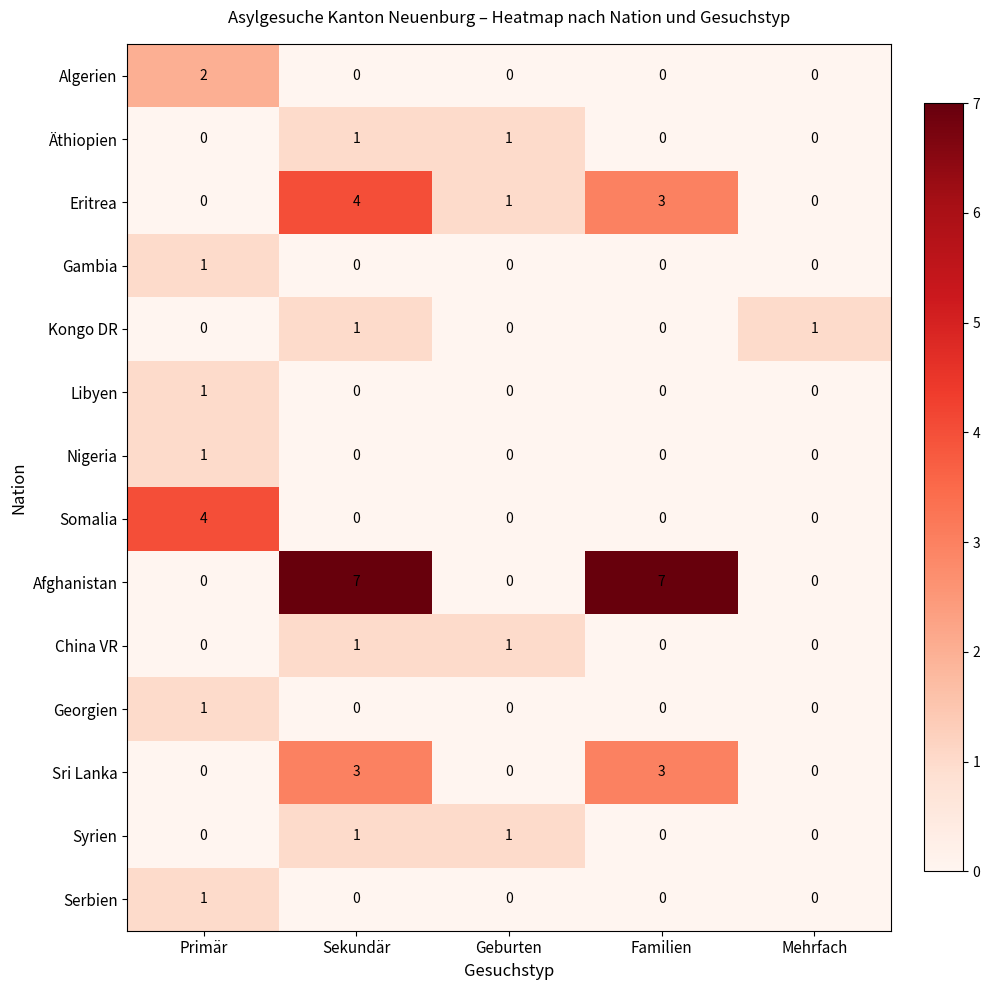

Count the number of categories in the chart.

5